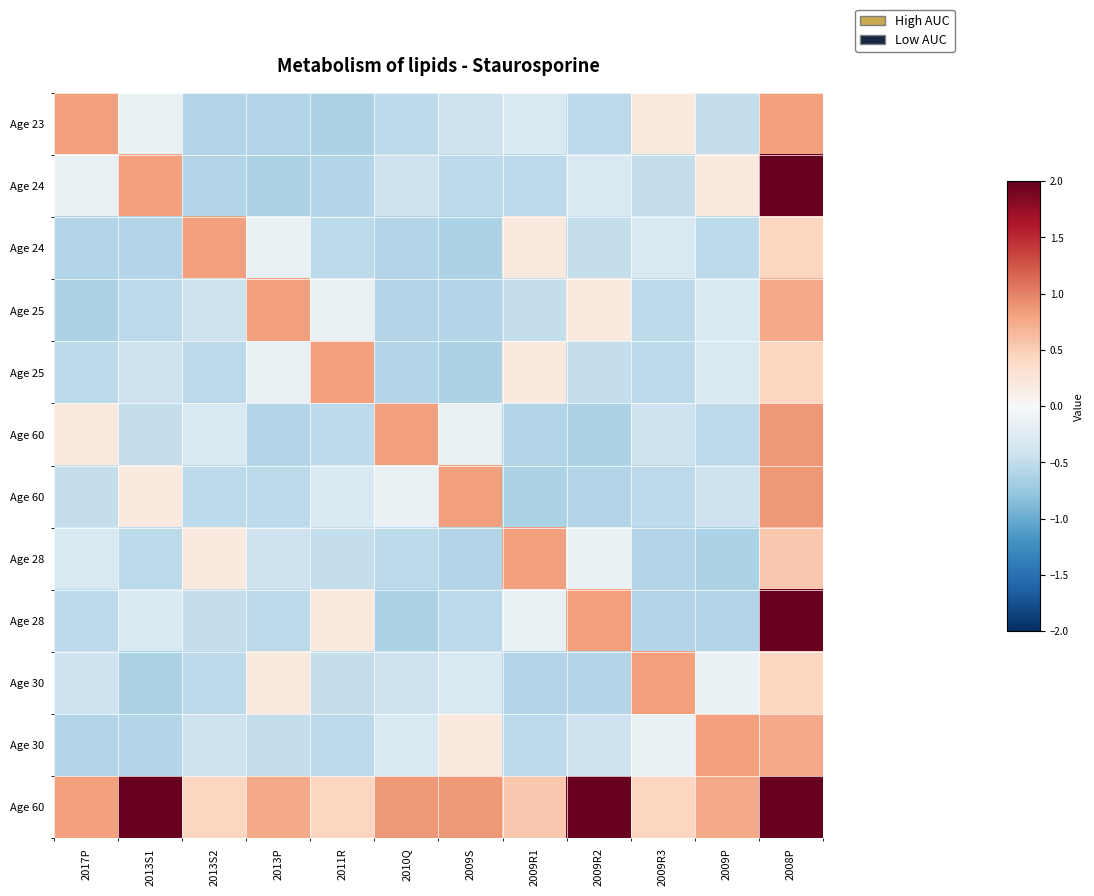

What is the spread (max minus min) of values at 2008P?

4.1